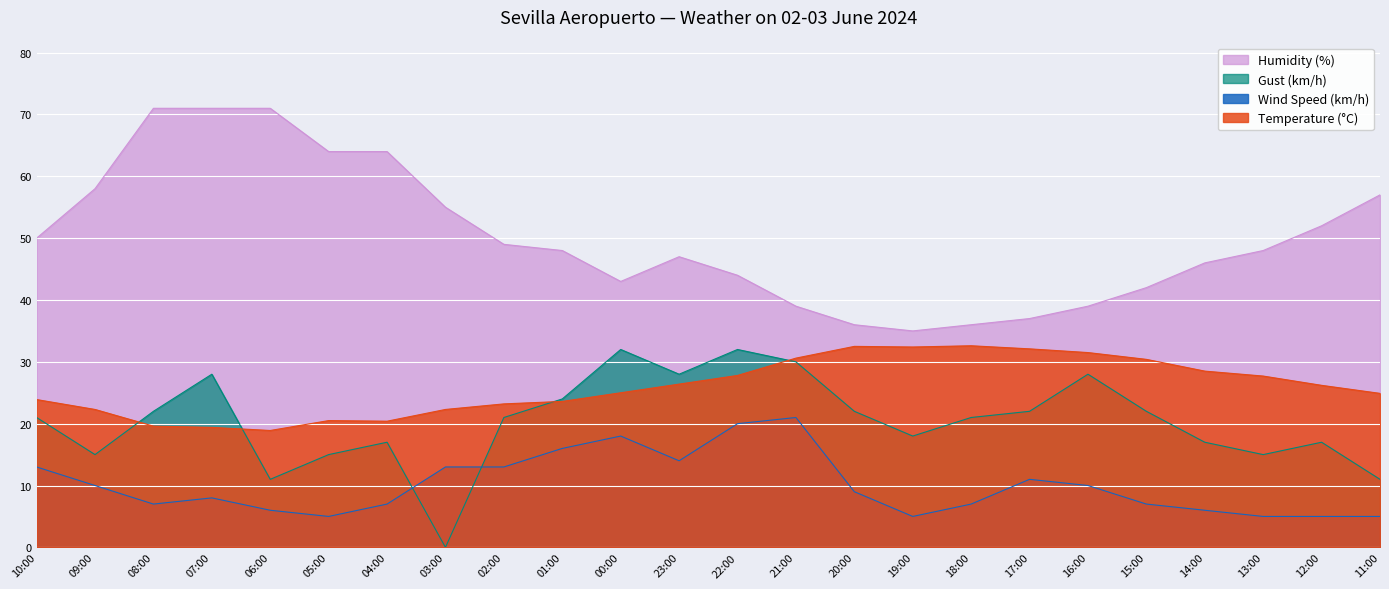

In Gust (km/h), how many points are higher than both neighbors (excluding endpoints)?

6